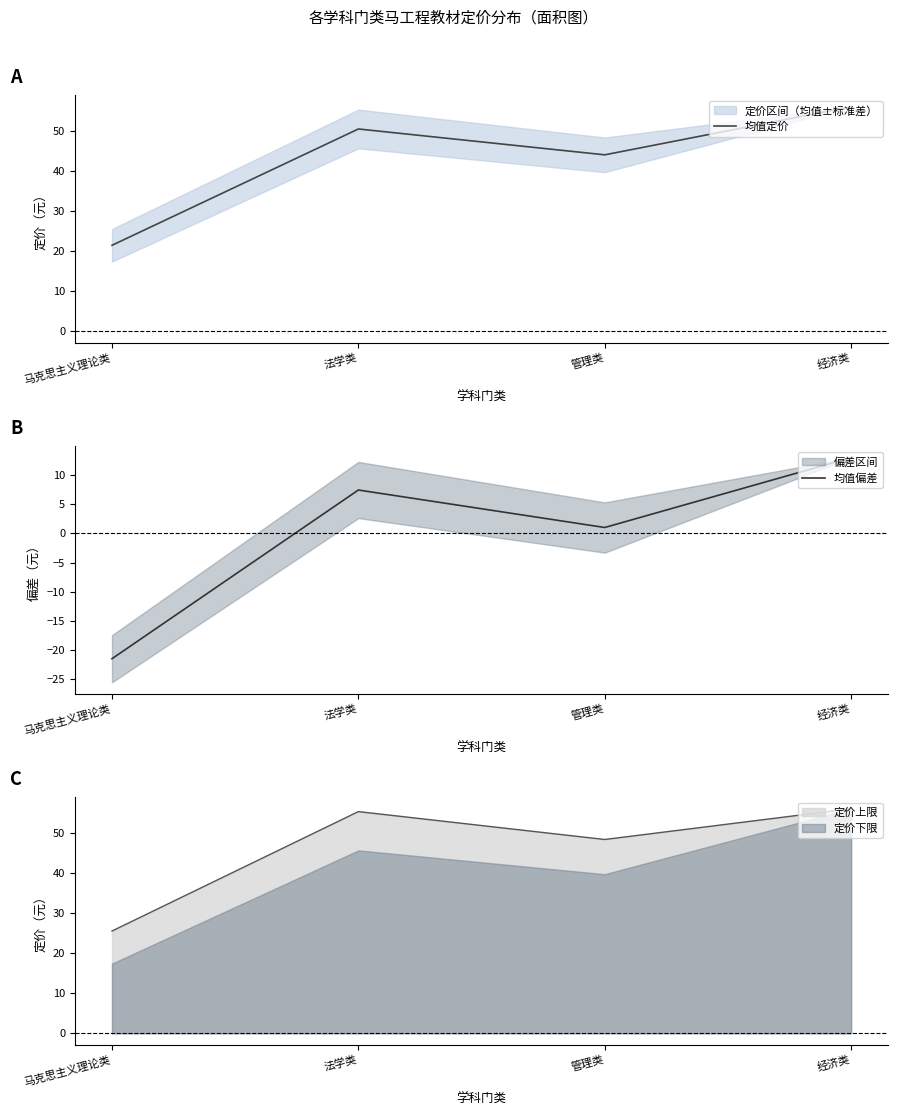

Between 经济类 and 法学类, which is larger?

经济类